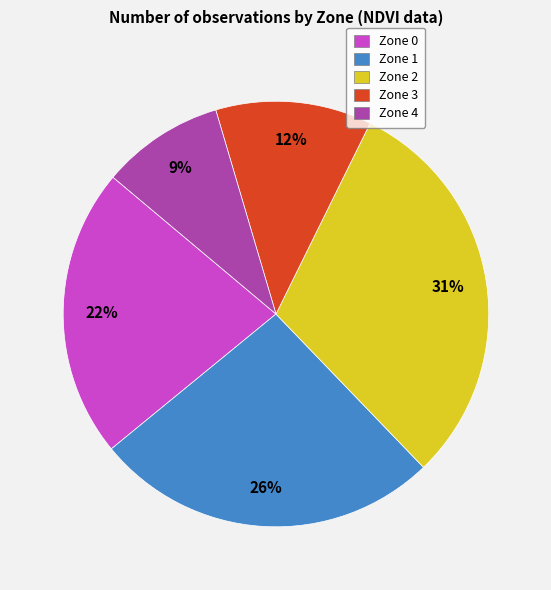

Count the number of slices in the pie.

5